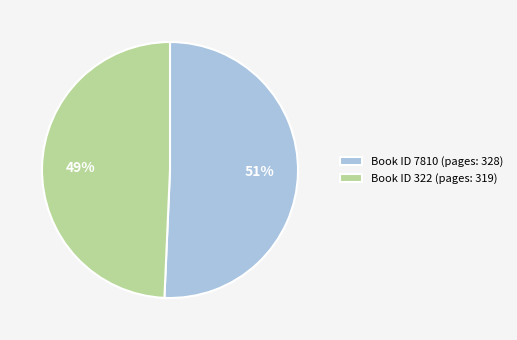

Which slice represents more than half of the pie?

Book ID 7810 (pages: 328)